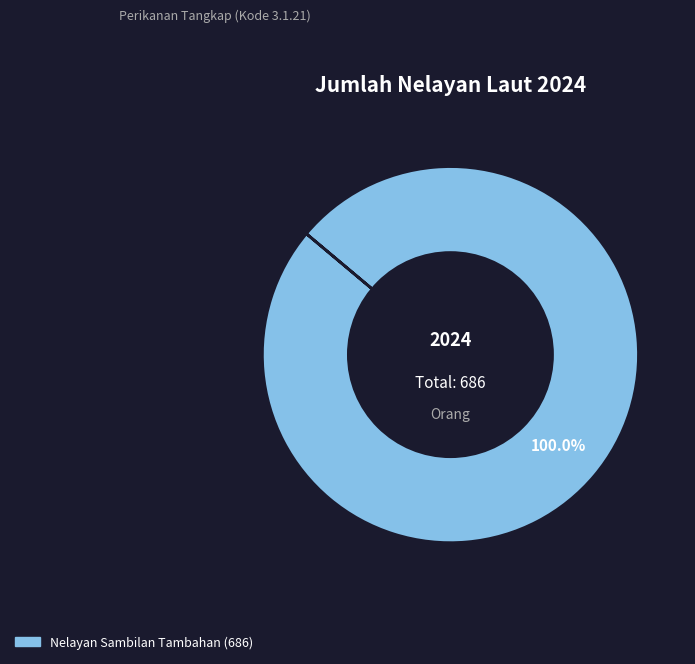

Is there any slice that represents more than half of the pie?

Yes